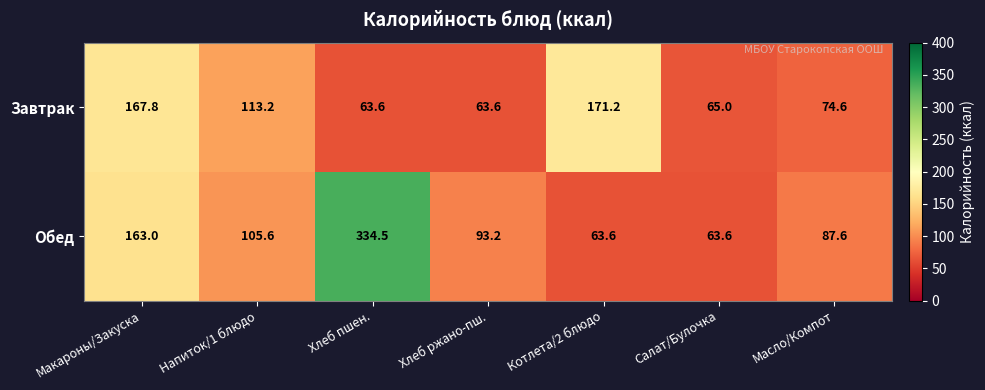

How many categories are shown in the chart?

7